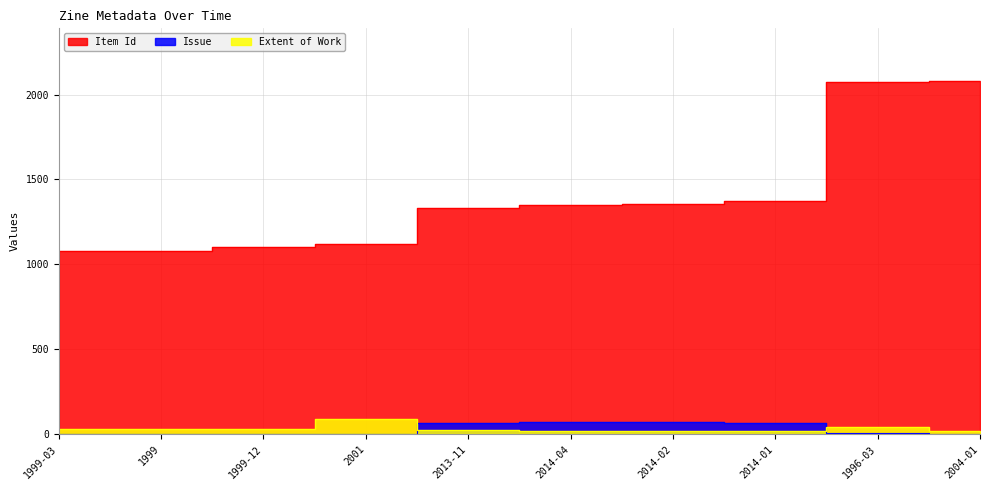

True or false: Item Id has more than 2 interior local peaks.

False